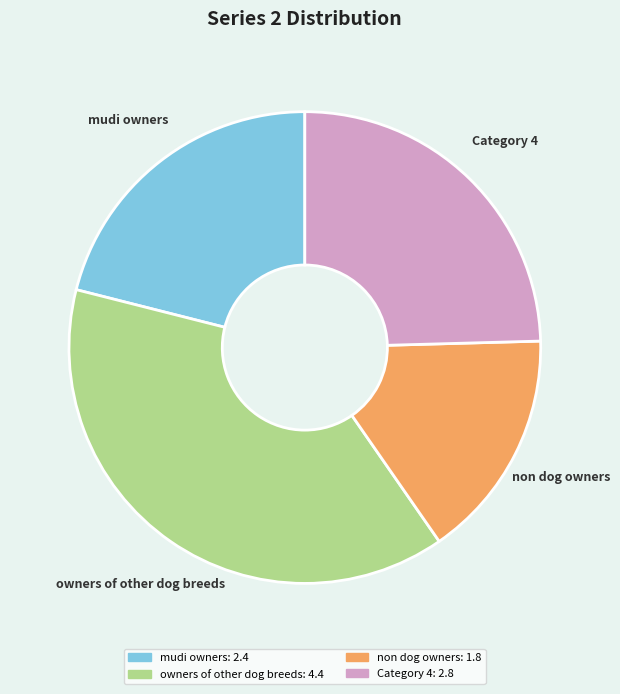

Do non dog owners and mudi owners together represent more than half of the pie?

No